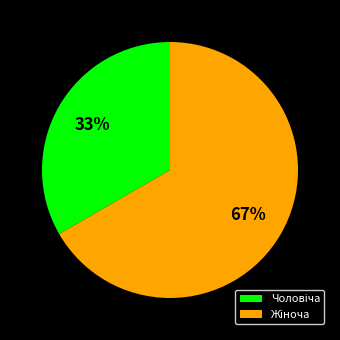

To the nearest percent, what is the average slice percentage?

50%